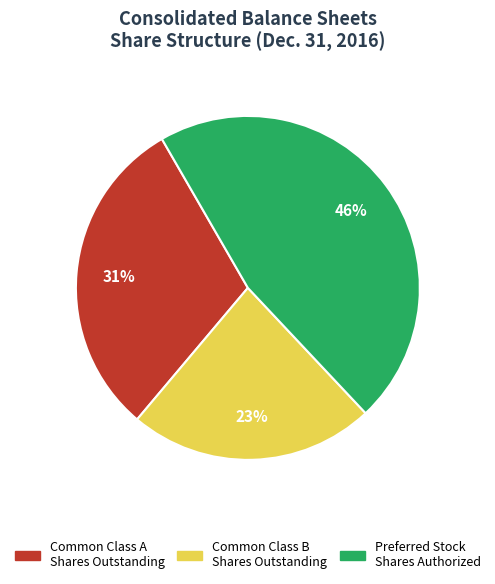

To the nearest percent, what percentage of the pie is Common Class B Shares Outstanding?

23%